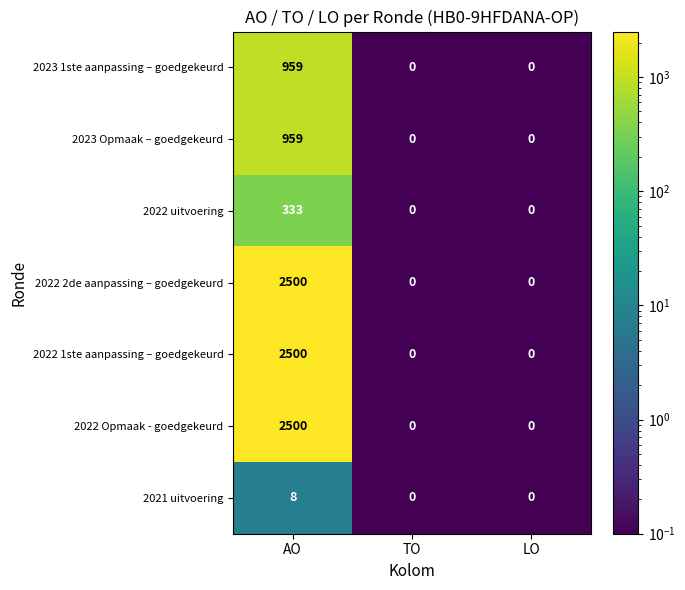

Reading left to right, list all the values displayed in this chart.

2023 1ste aanpassing – goedgekeurd: AO=959	TO=0	LO=0
2023 Opmaak – goedgekeurd: AO=959	TO=0	LO=0
2022 uitvoering: AO=333	TO=0	LO=0
2022 2de aanpassing – goedgekeurd: AO=2500	TO=0	LO=0
2022 1ste aanpassing – goedgekeurd: AO=2500	TO=0	LO=0
2022 Opmaak - goedgekeurd: AO=2500	TO=0	LO=0
2021 uitvoering: AO=8	TO=0	LO=0